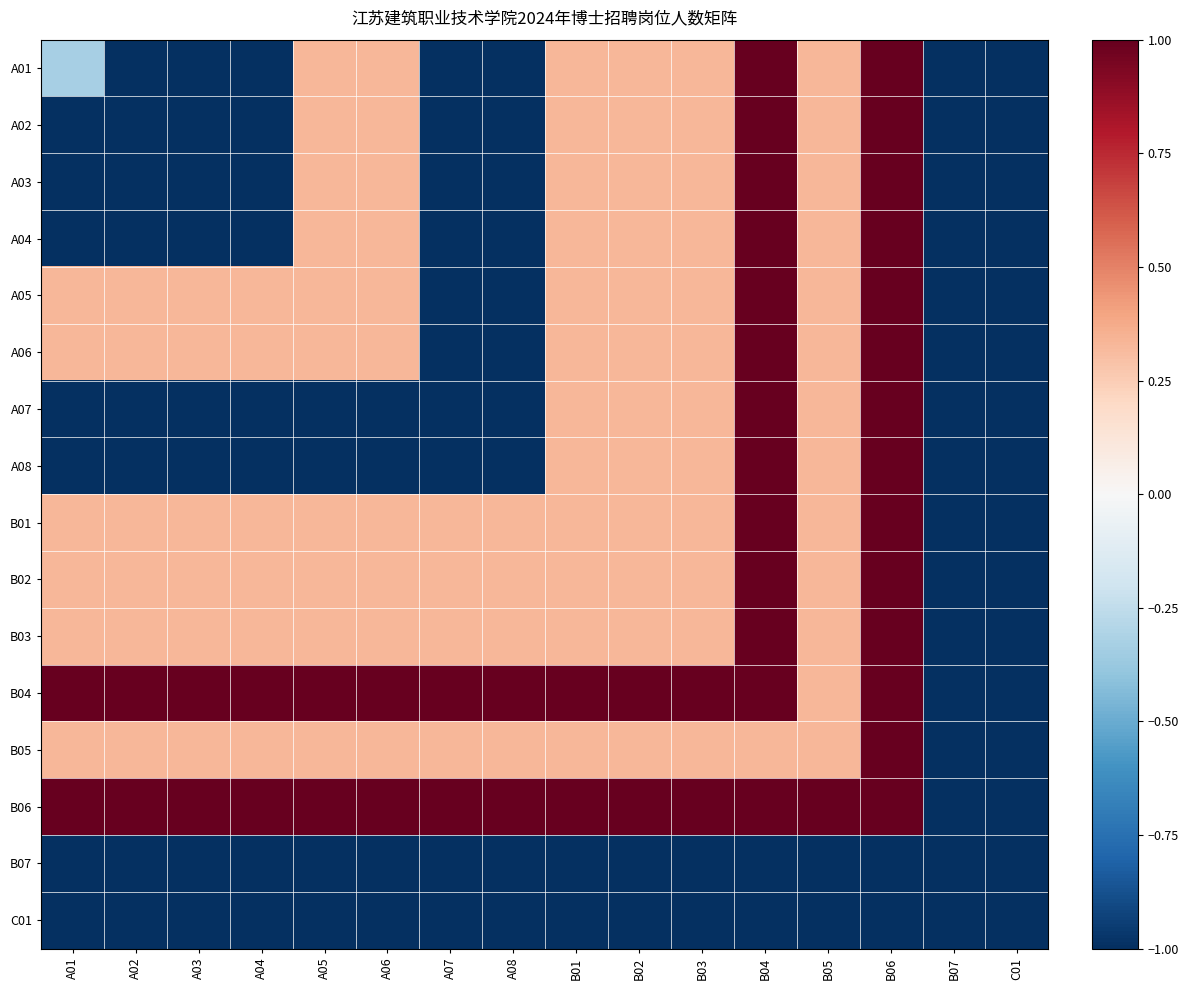

Rank the series at B06 from lowest to highest value.

B07, C01, A01, A02, A03, A04, A05, A06, A07, A08, B01, B02, B03, B04, B05, B06